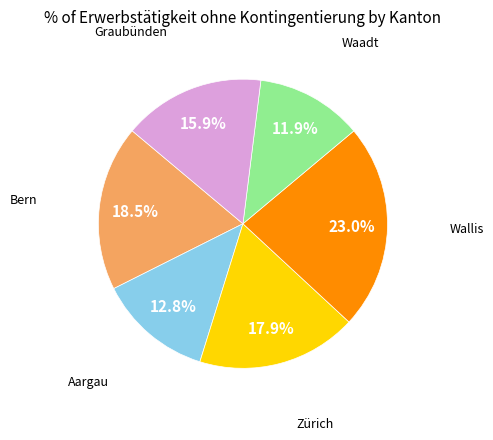

How many slices are in this pie chart?

6